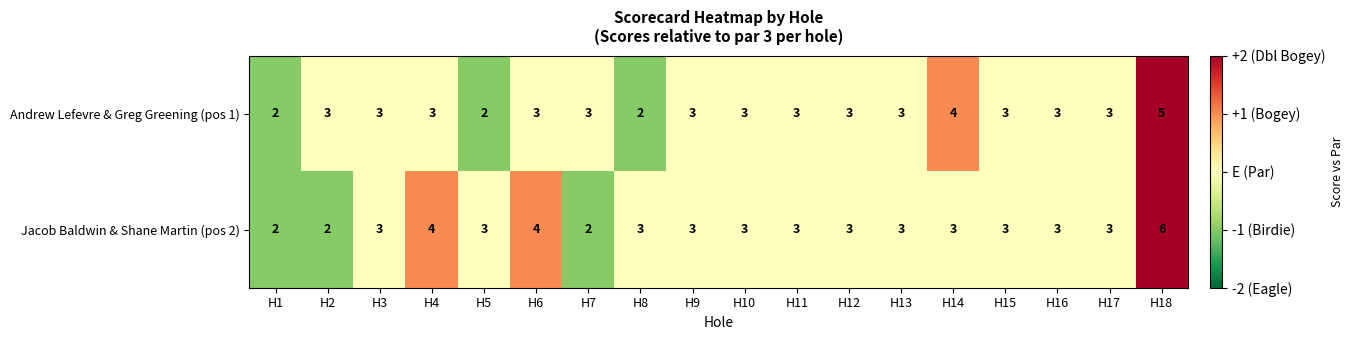

At which label does Andrew Lefevre & Greg Greening (pos 1) reach its peak?

H18